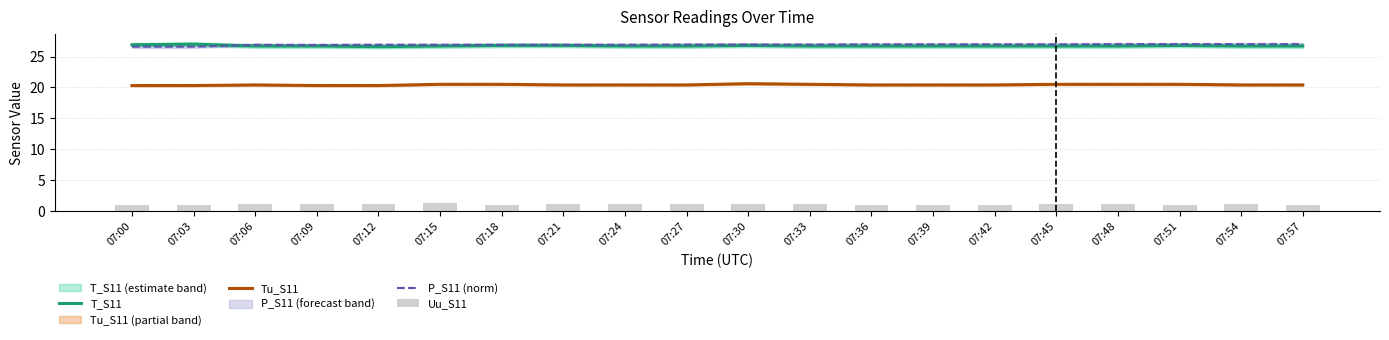

The Tu_S11 series shows 20.5 at 07:45. True or false?

True